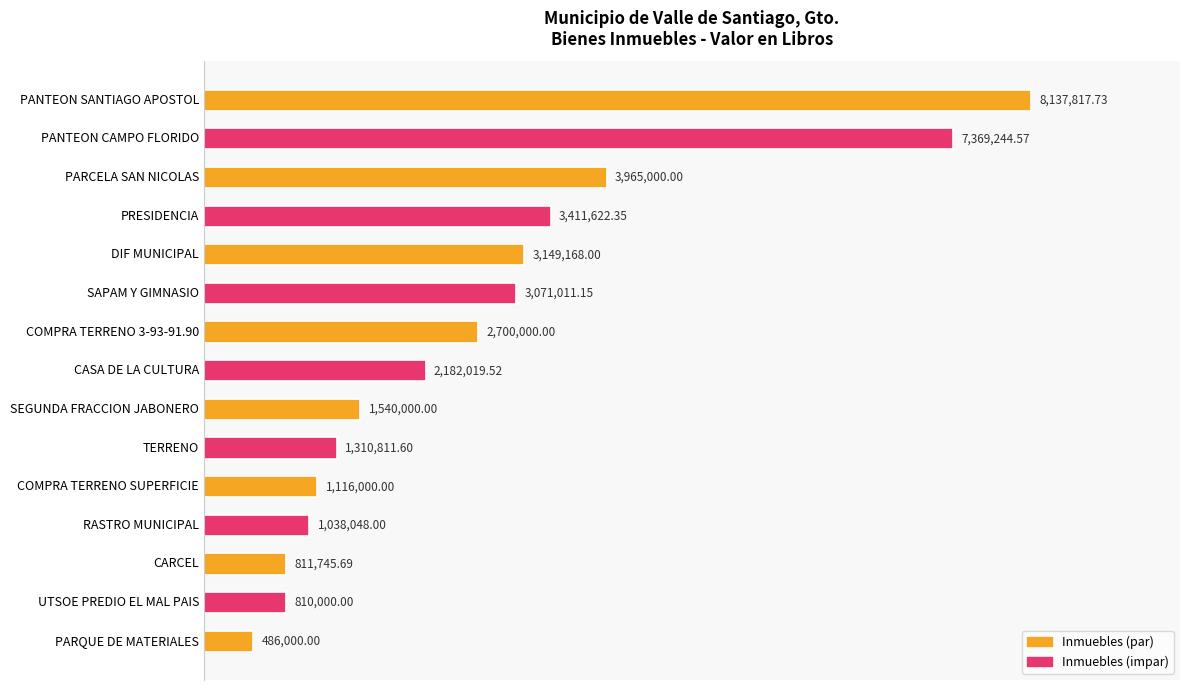

Are the bars horizontal?

Yes